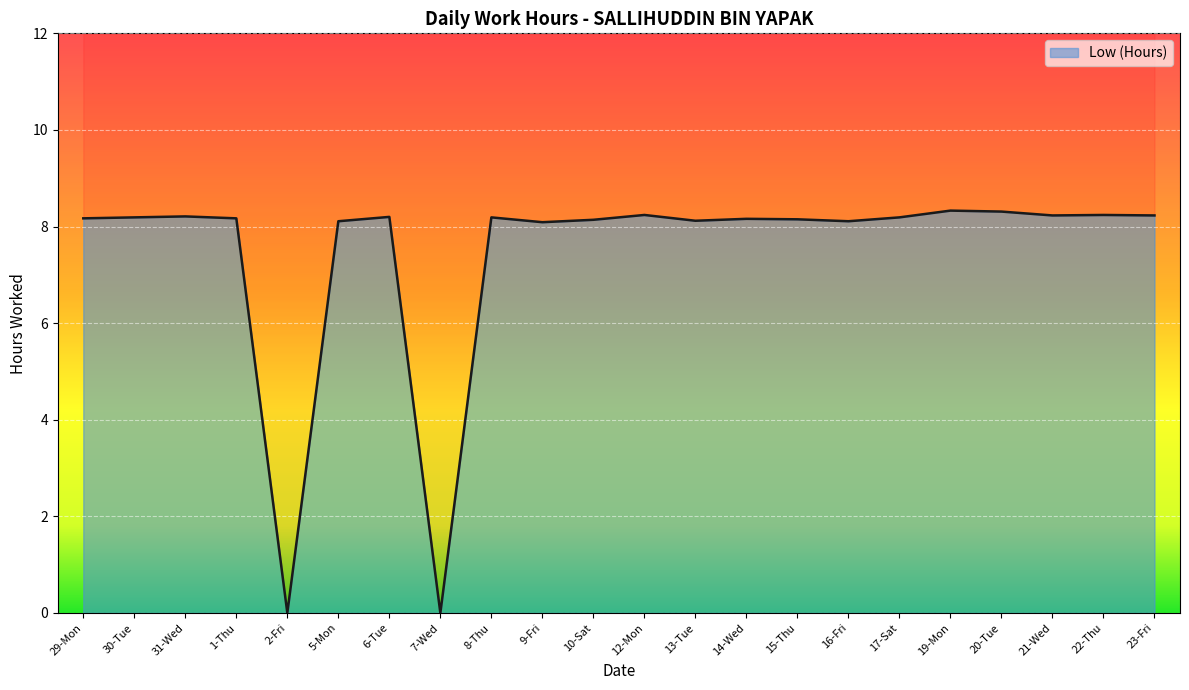

Is it true that the value at 20-Tue is 8.3?

True